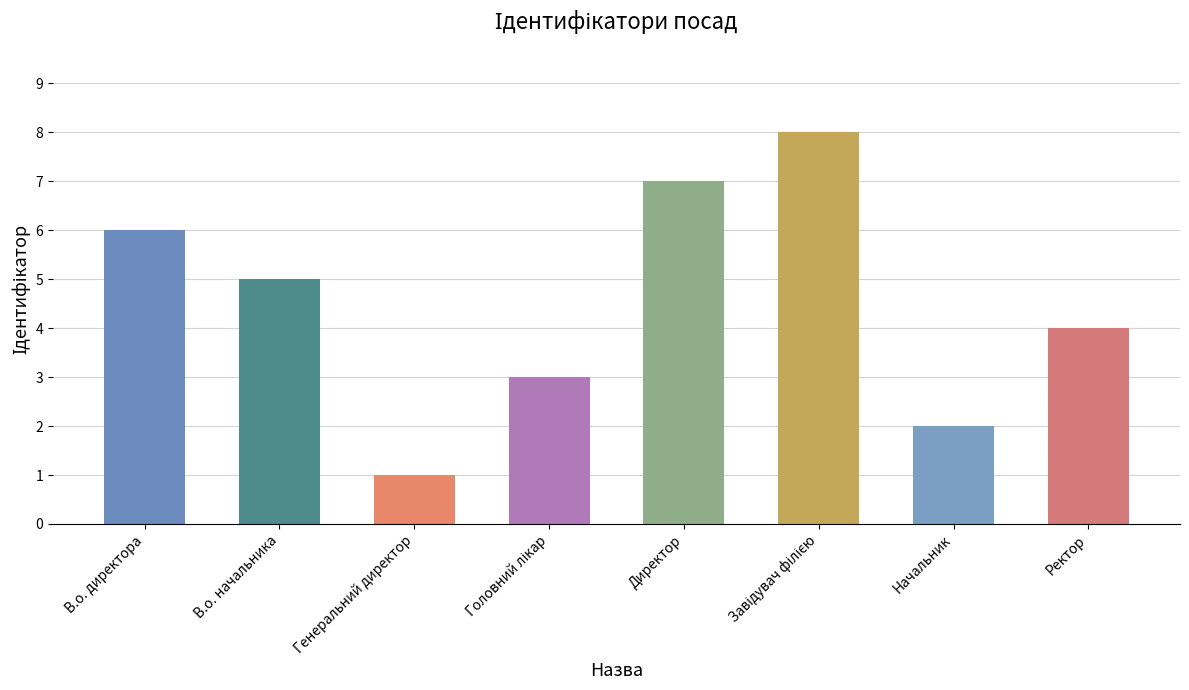

The value at В.о. директора is 6. True or false?

True